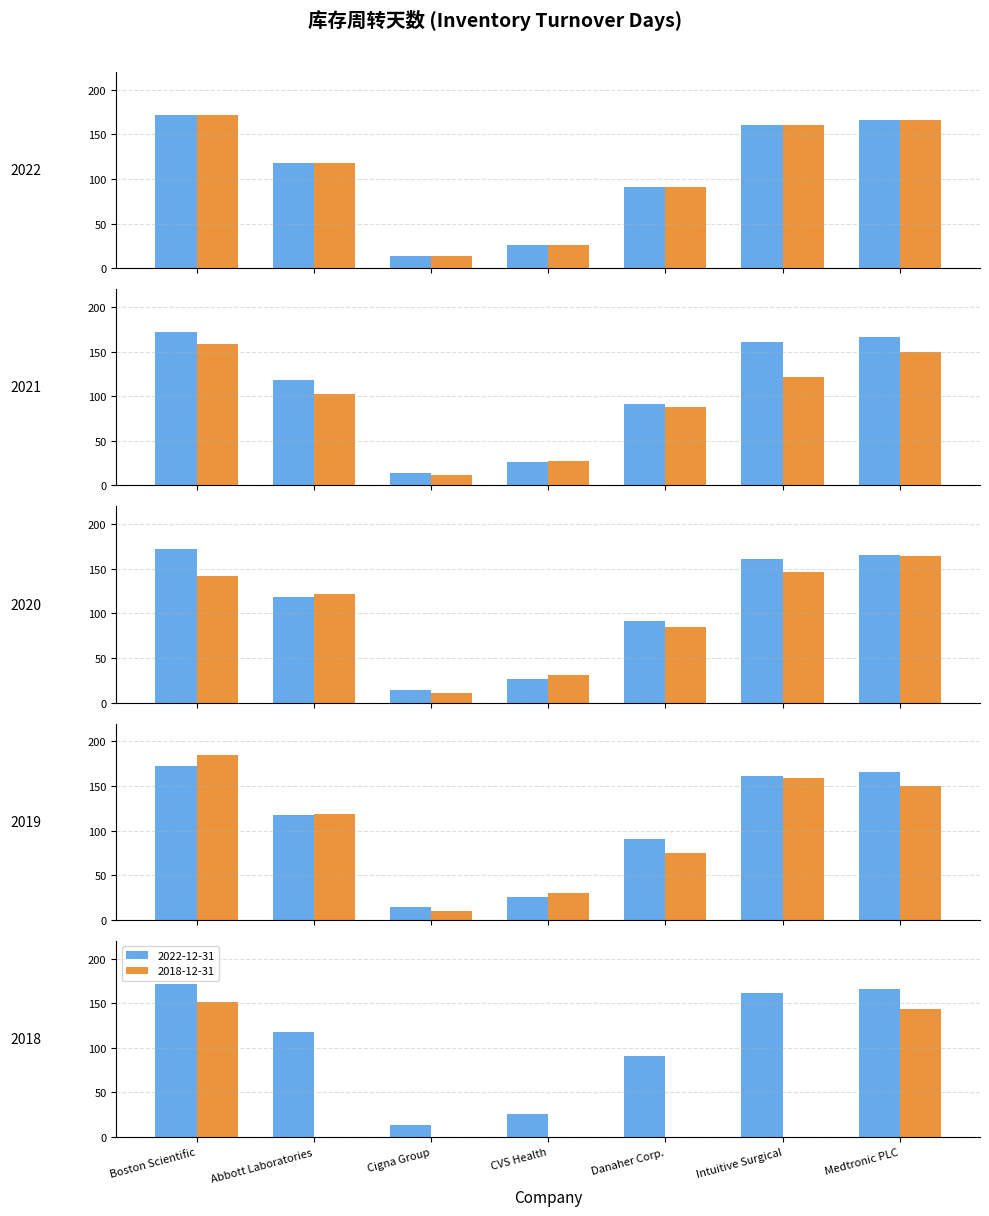

What is the label of the 2nd bar from the left?

Abbott Laboratories